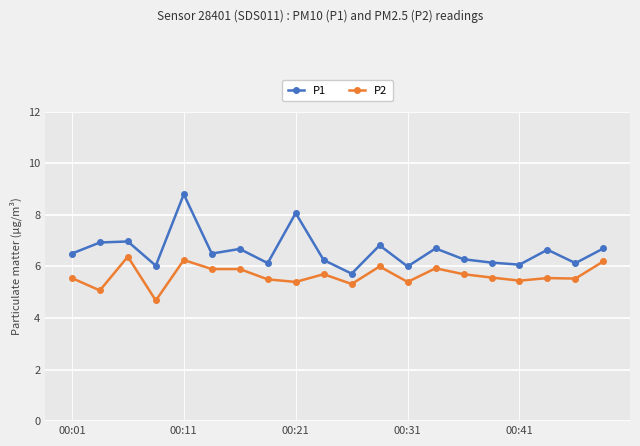

What is the greatest value displayed?

8.8